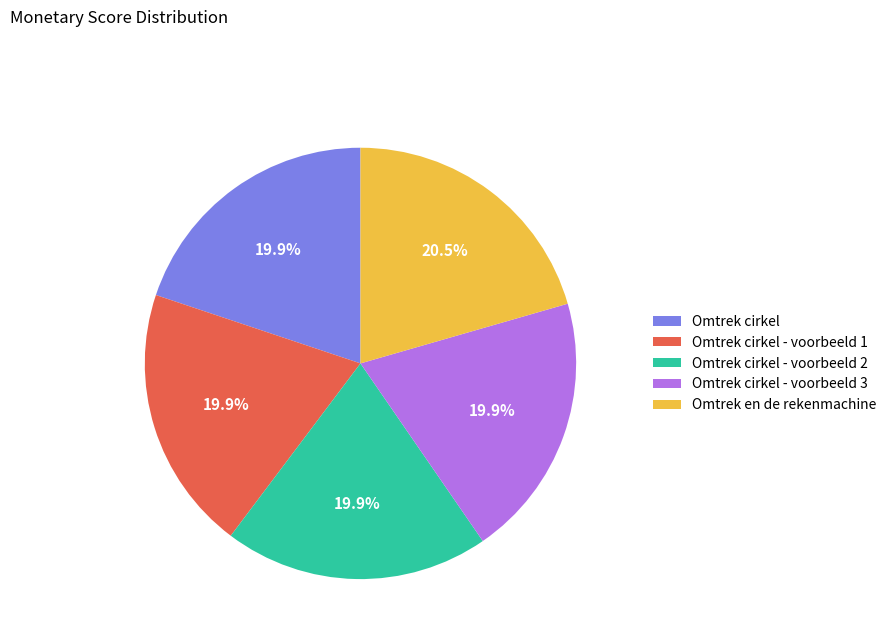

Does Omtrek cirkel - voorbeeld 1 account for over 50% of the chart?

No